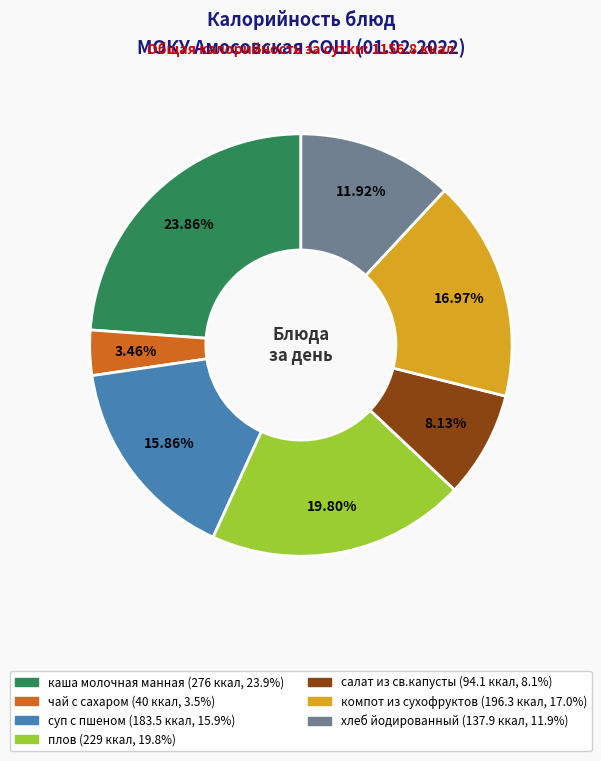

Does салат из св.капусты account for over 50% of the chart?

No